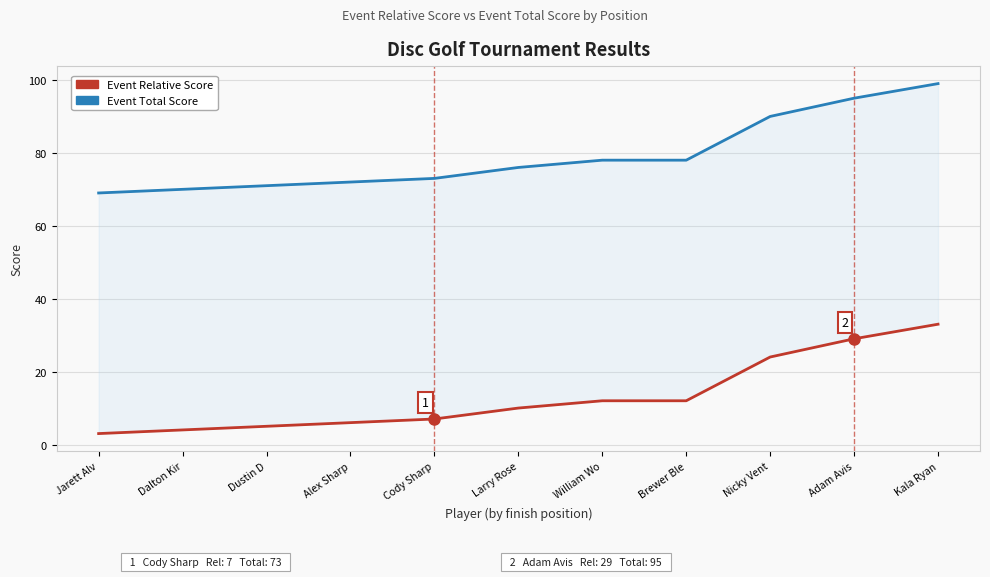

What value does the Event Relative Score series have at Cody Sharp?

7